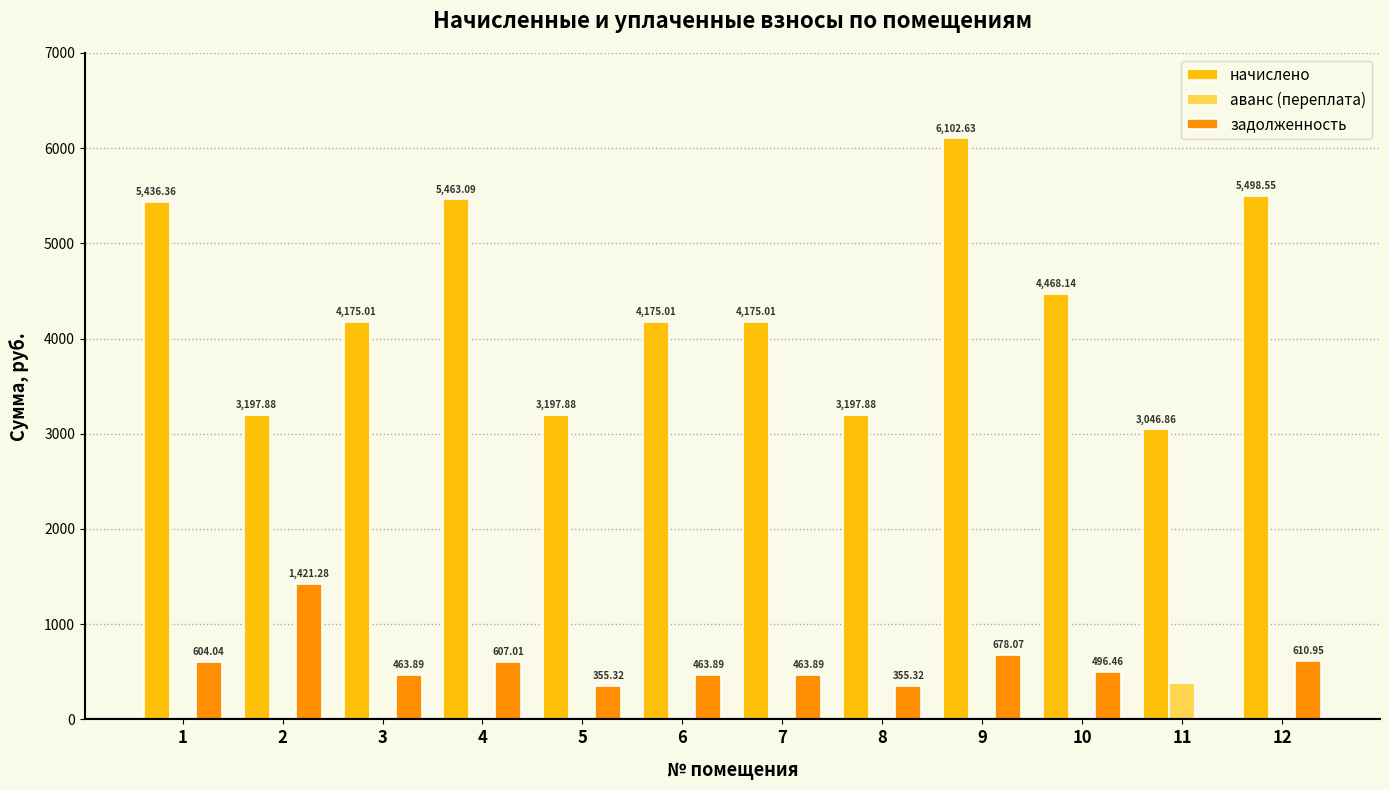

The value of начислено at 8 is 3197.9. True or false?

True